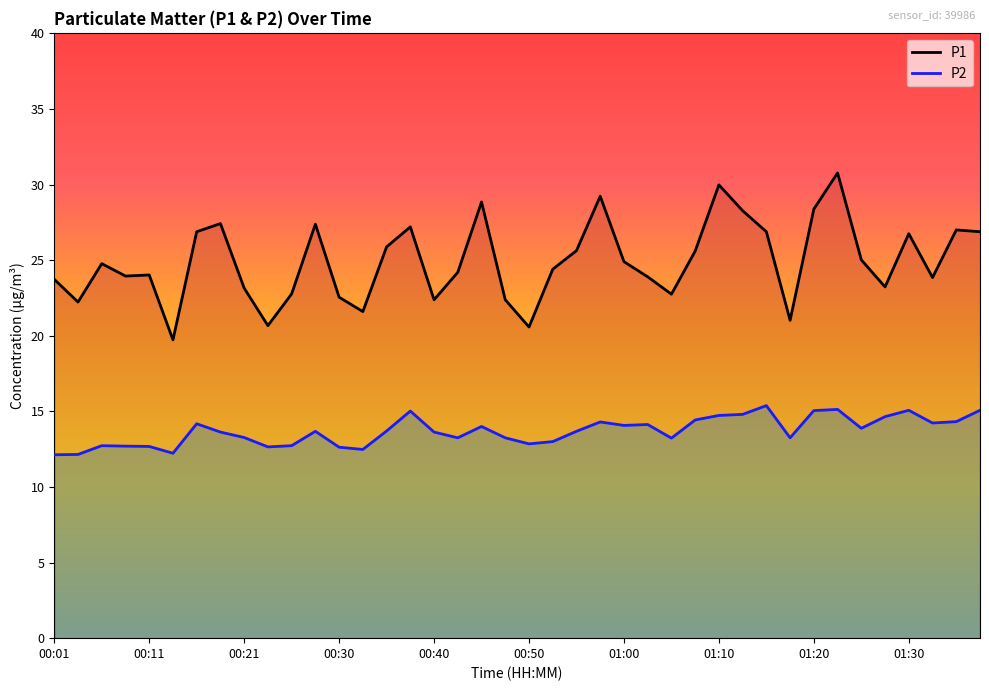

Does the chart display data point markers on the line(s)?

No